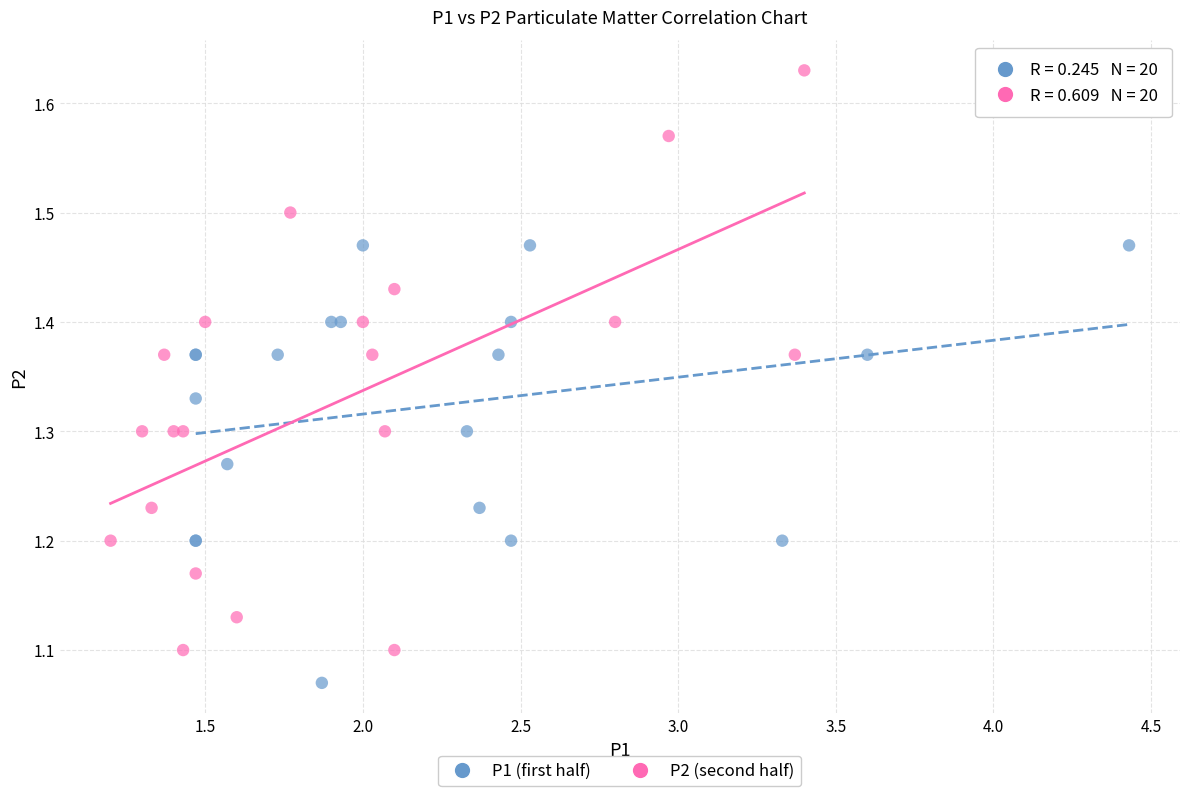

Which series contains the lowest Y value?

P1 (first half)